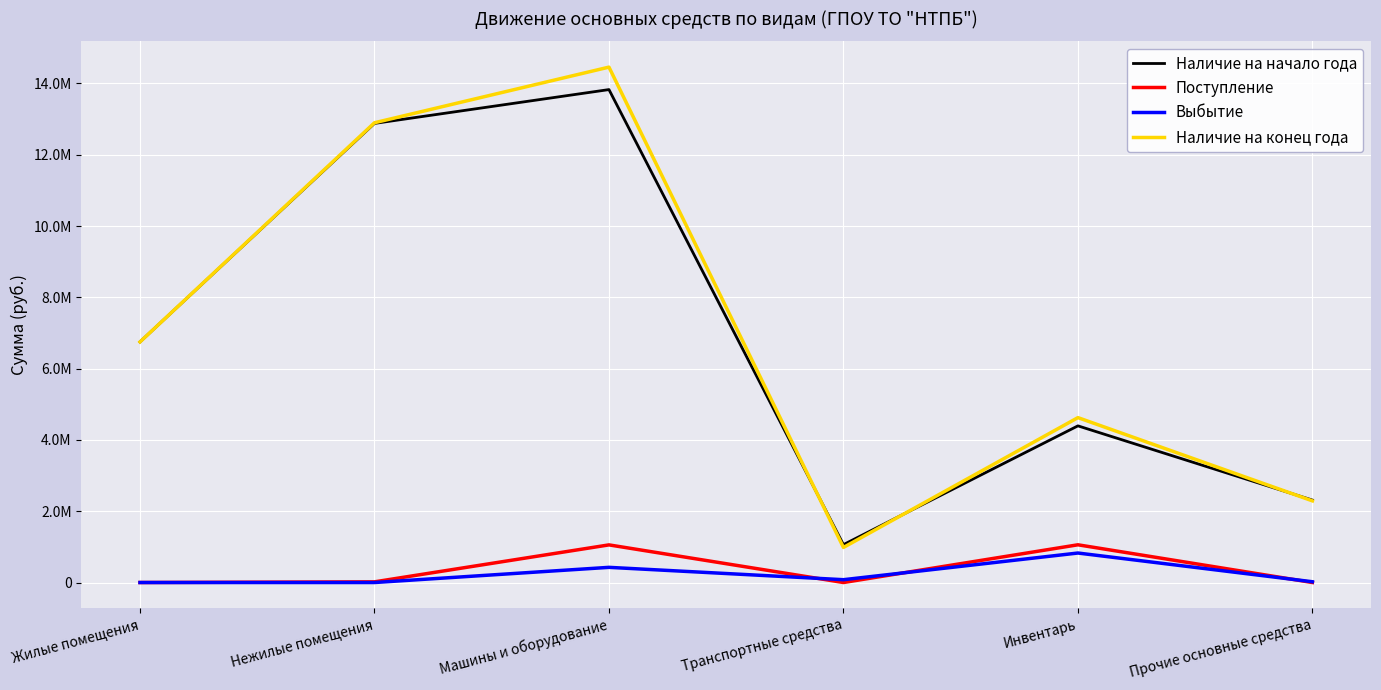

What is the approximate value of Наличие на конец года at Инвентарь?

4625302.7